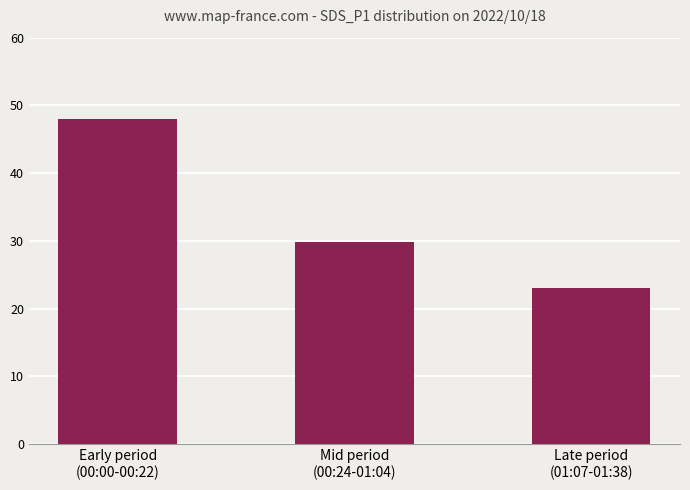

List the labels in order of value, largest first.

Early period
(00:00-00:22), Mid period
(00:24-01:04), Late period
(01:07-01:38)